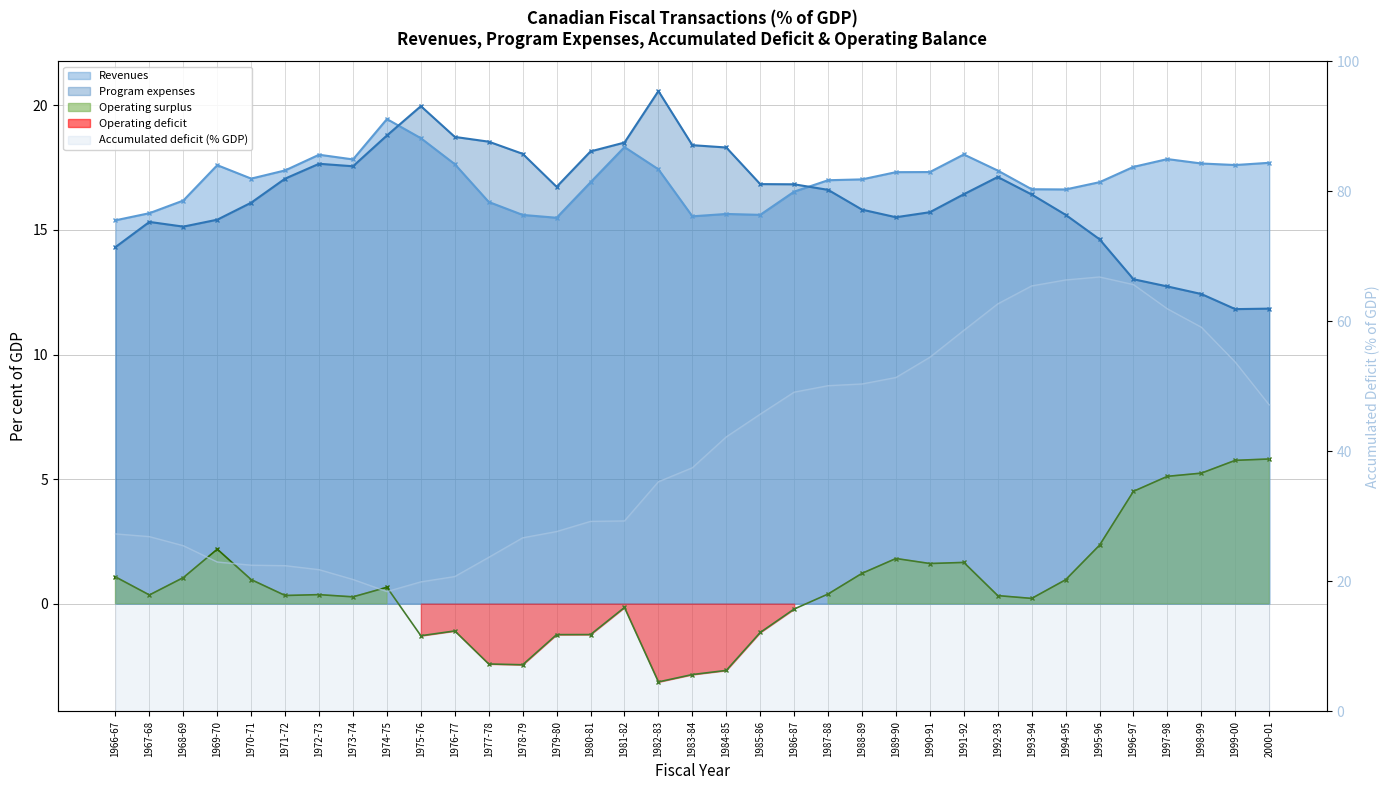

What is the sum of the Accumulated deficit values at 1975-76 and 1998-99?

79.1